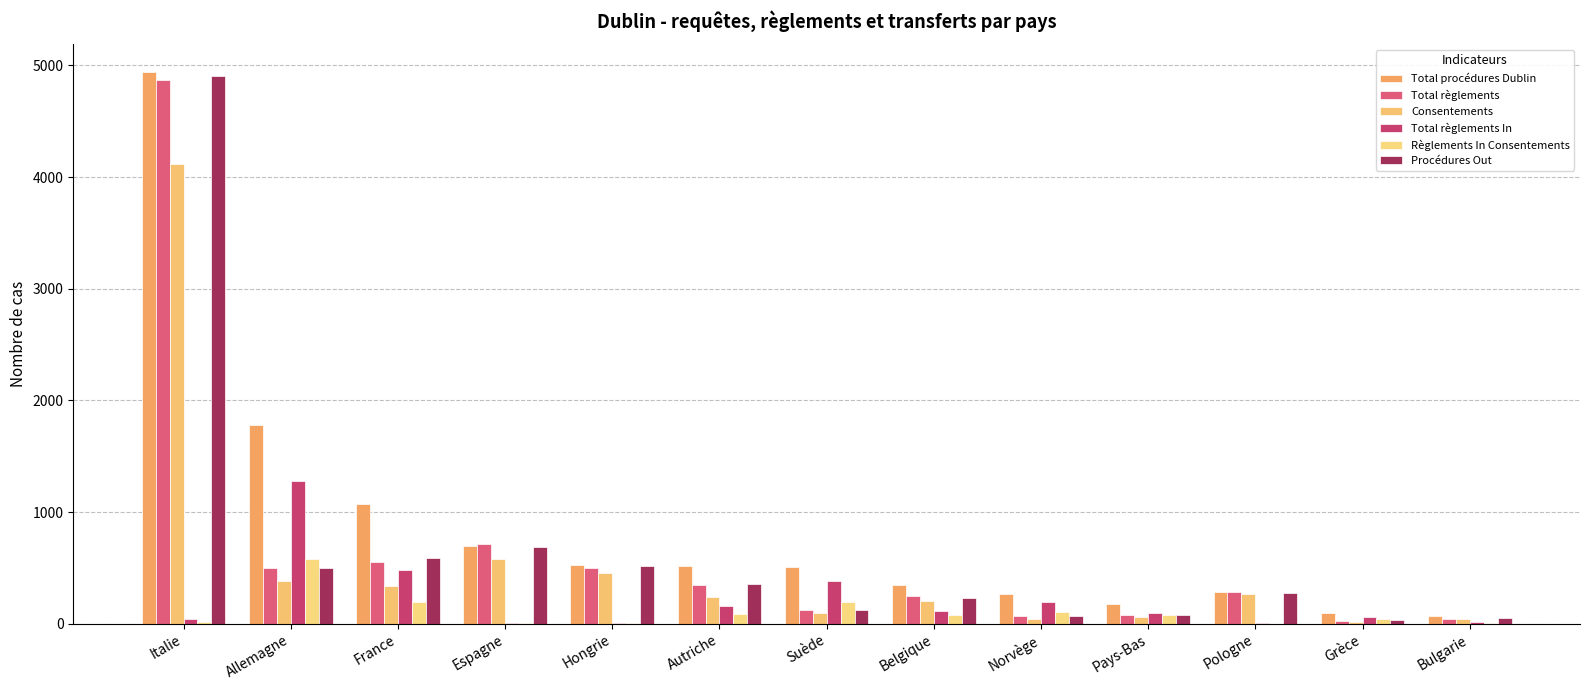

What is the label of the 6th bar from the left?

Autriche